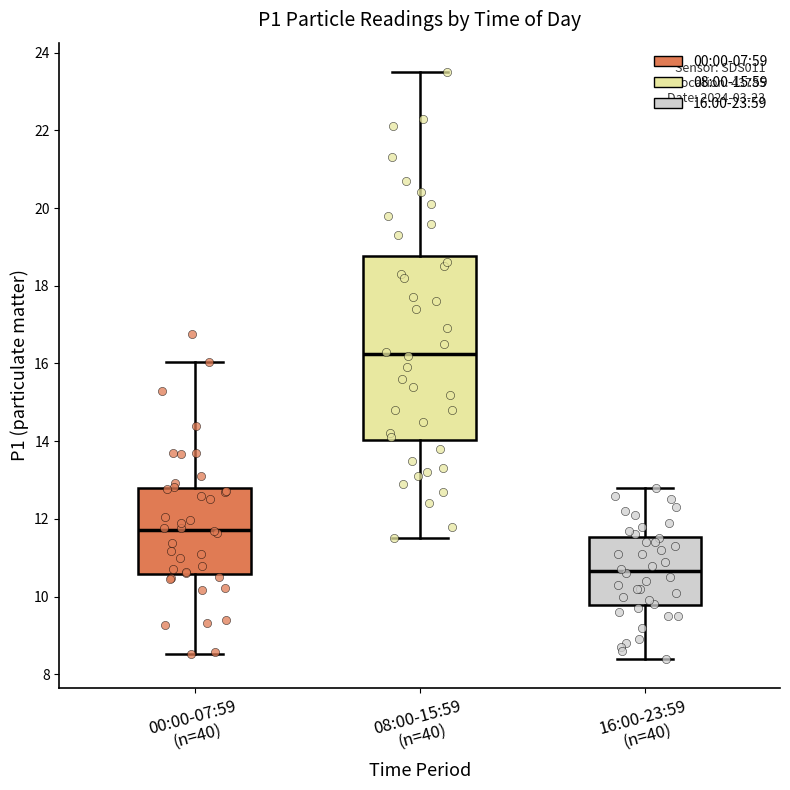

Where does the median line of the box for 08:00-15:59 (n=40) sit on the y-axis? The values are not printed on the chart, so give them approximately, as read against the axis.

16.2